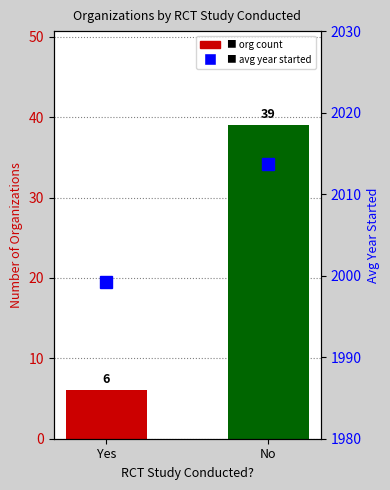

At which label is Avg Year Started closest to 2006?

Yes